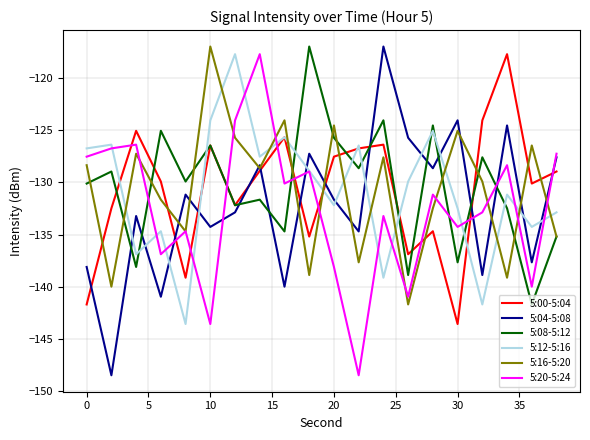

What is the smallest value displayed?

-148.5